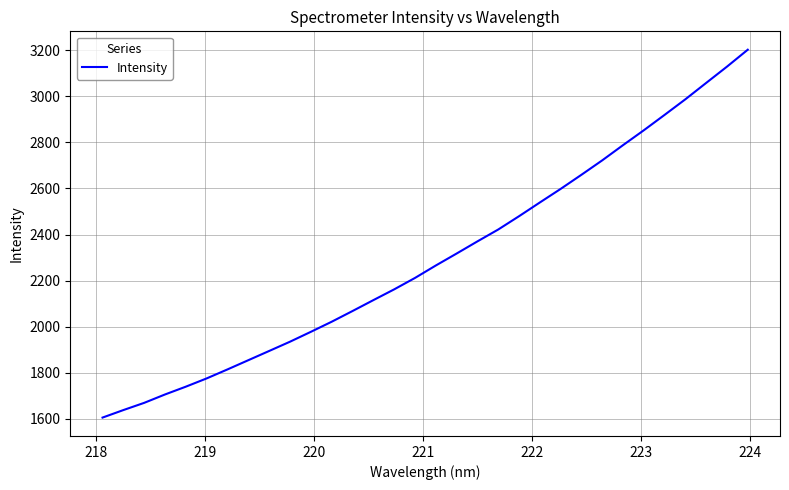

What is the average value?

2296.9